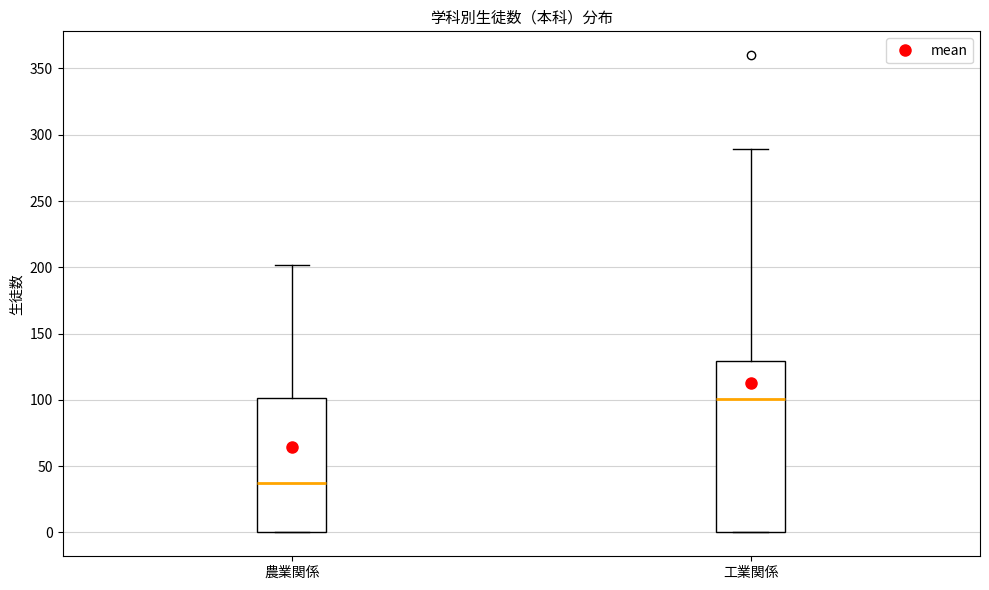

Reading left to right, read every box against the y-axis: the position of its median line, the range the box covers, and the ends of its whiskers. The values are not printed on the chart, so give them approximately, as read against the axis.

農業関係: median 35, box 0 to 100, whiskers 0 to 200
工業関係: median 100, box 0 to 130, whiskers 0 to 290